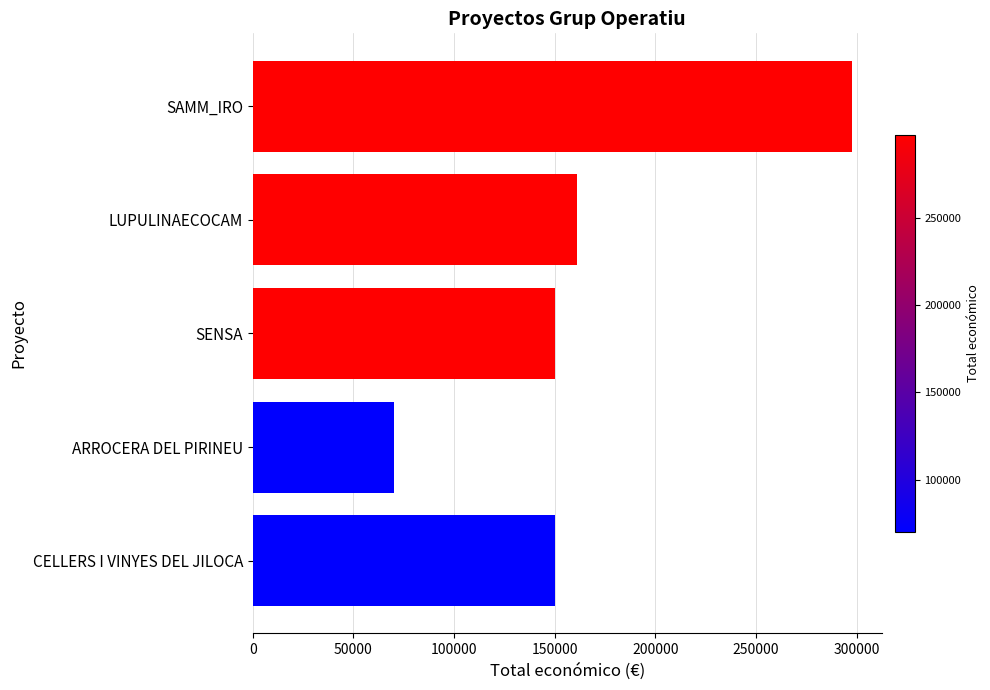

What is the label of the 4th bar from the top?

ARROCERA DEL PIRINEU